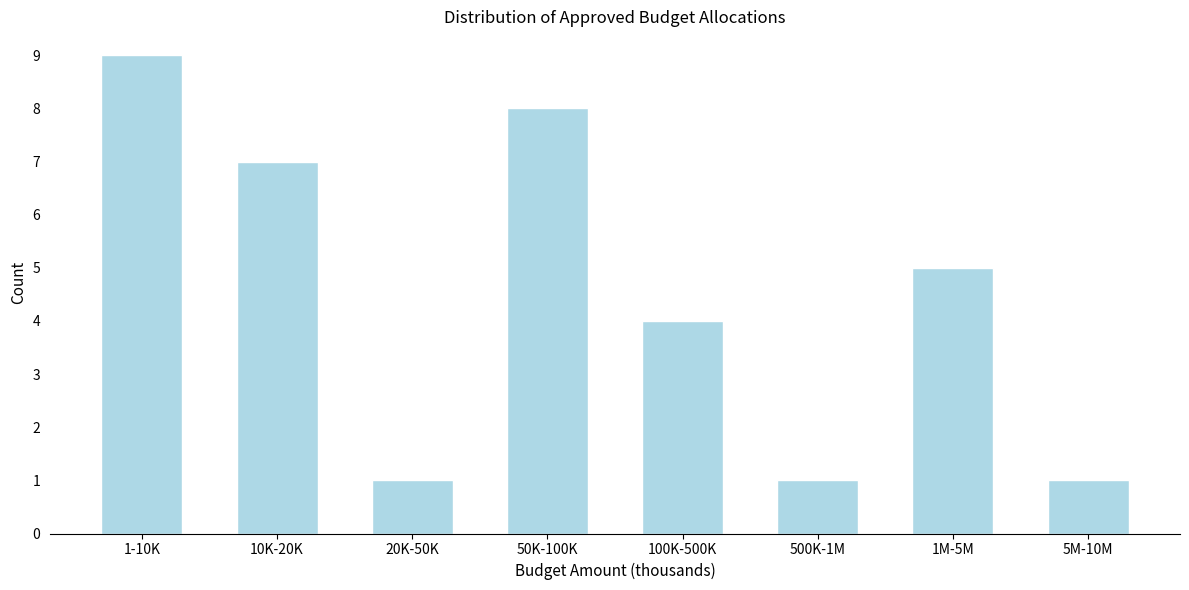

Reading left to right, what are all the values shown in this chart?

9	7	1	8	4	1	5	1